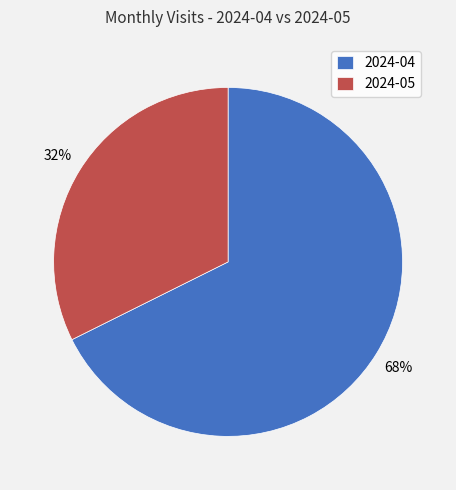

To the nearest percent, what is the combined percentage of 2024-04 and 2024-05?

100%